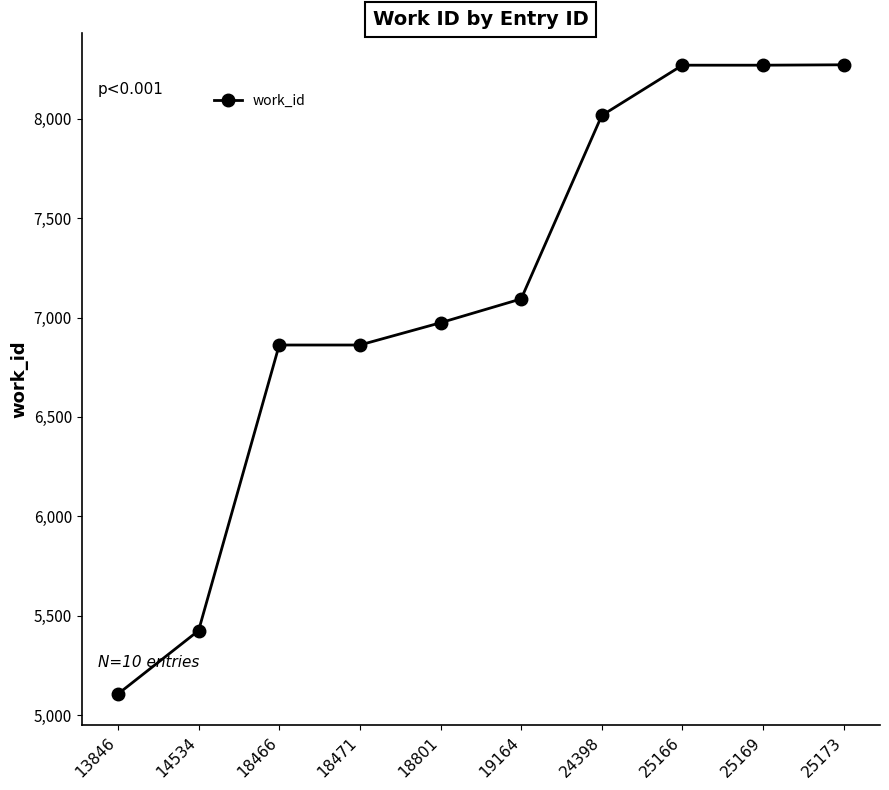

What is the change in value from 18471 to 25173?

+1410